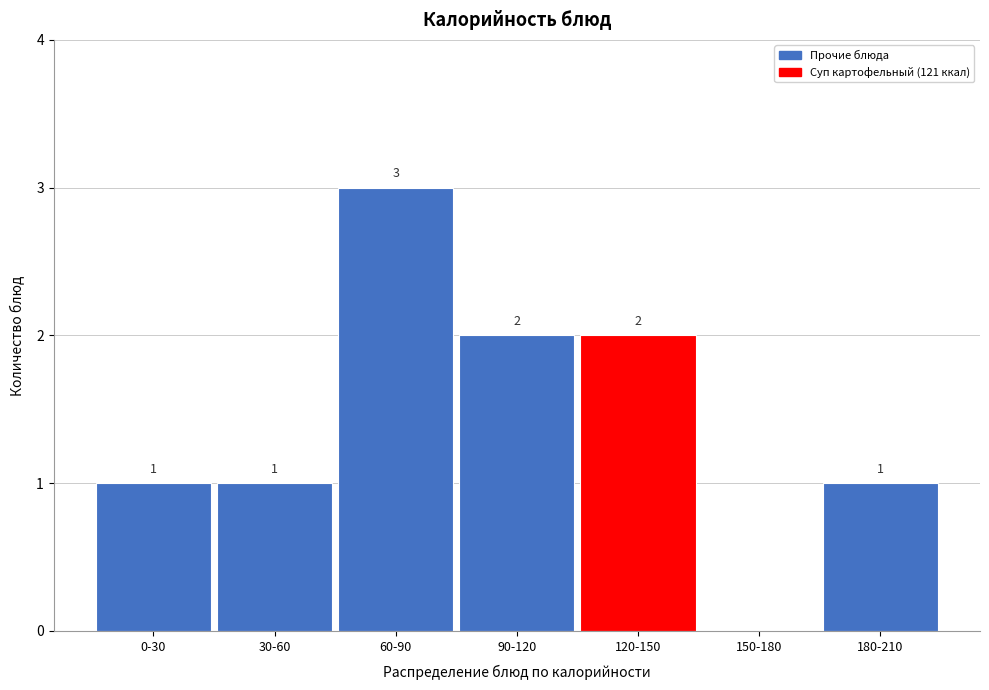

Reading left to right, transcribe all the data shown in this chart.

0-30=1	30-60=1	60-90=3	90-120=2	120-150=2	150-180=0	180-210=1